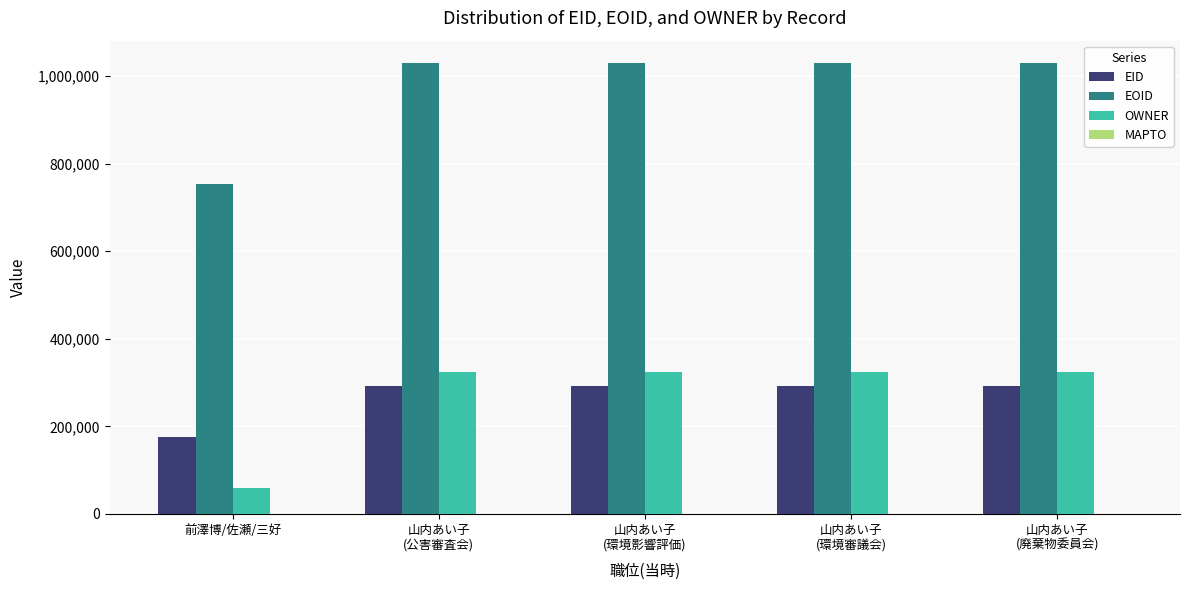

Which label corresponds to the smallest value in the chart?

前澤博/佐瀬/三好